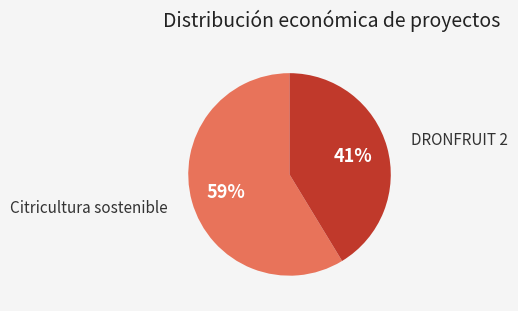

To the nearest percent, what is the average slice percentage?

50%